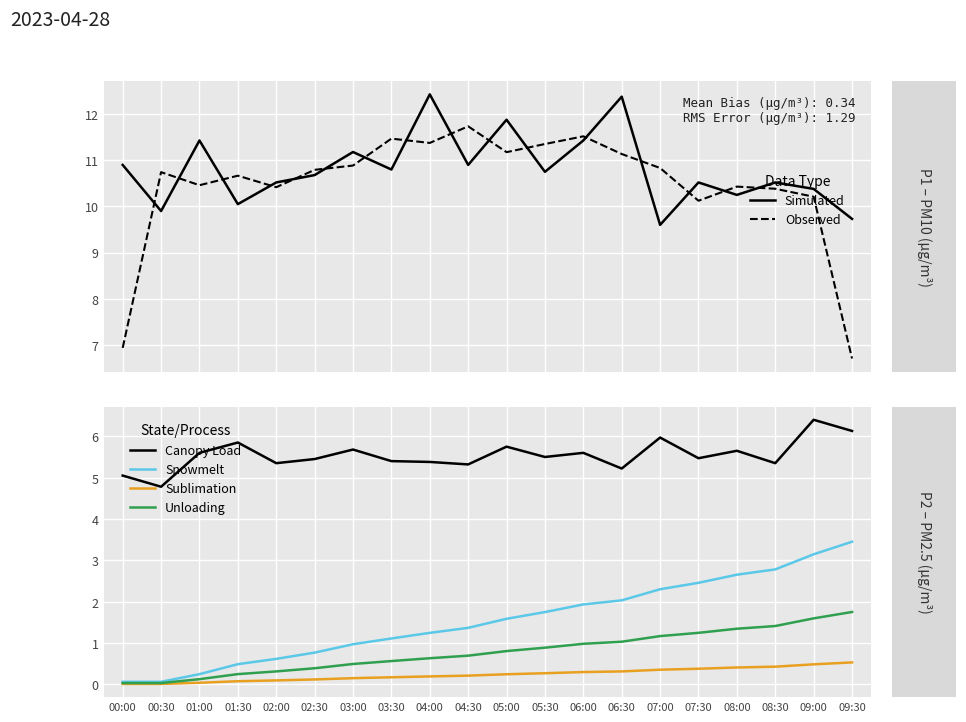

Is the value of Sublimation at 07:30 greater than the value of Unloading at 05:30?

No